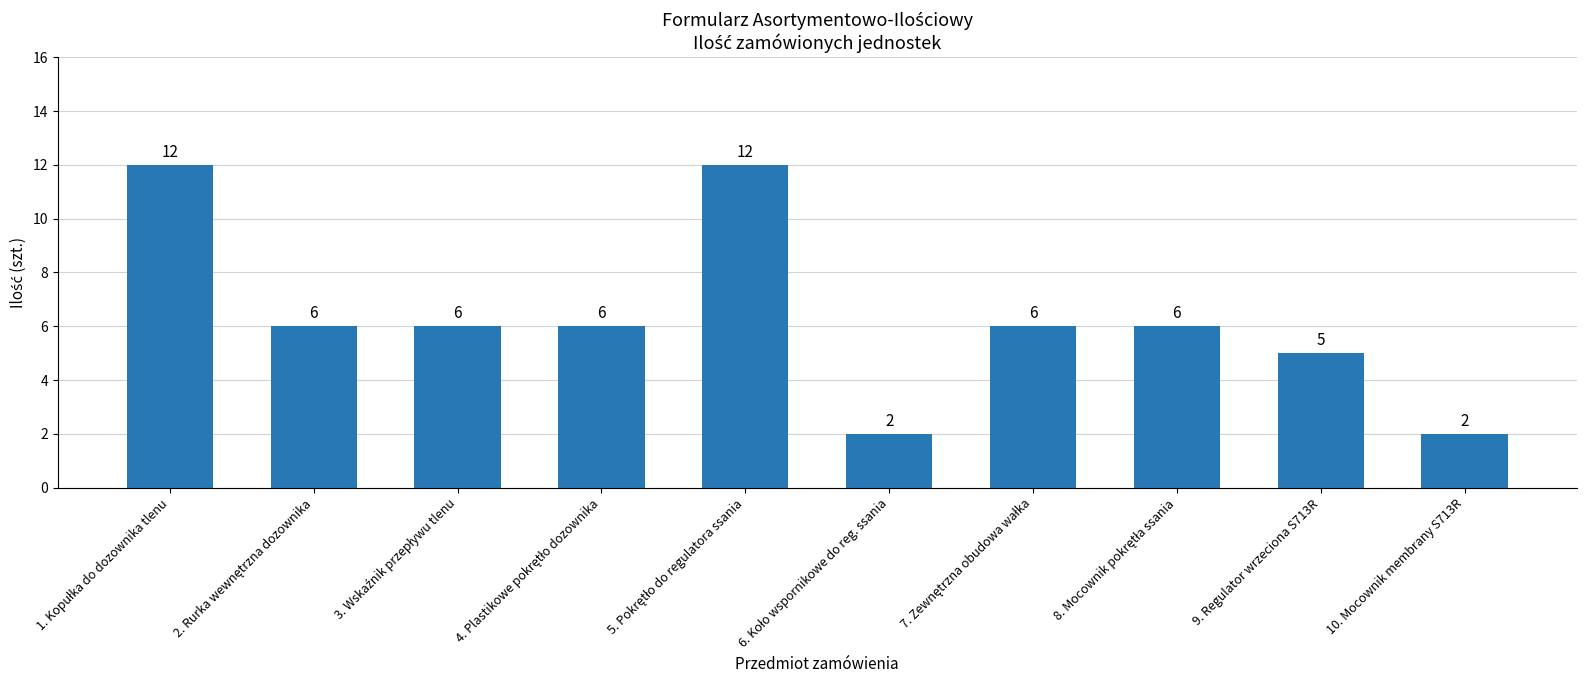

What is the value of the 5th bar from the left?

12